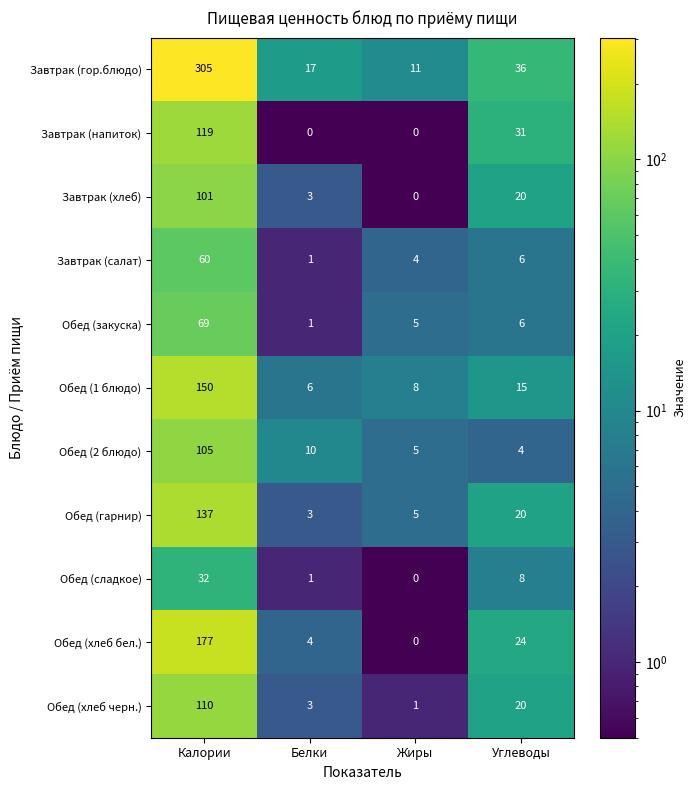

Read the Завтрак (гор.блюдо) value at Белки, to the nearest 10.

20